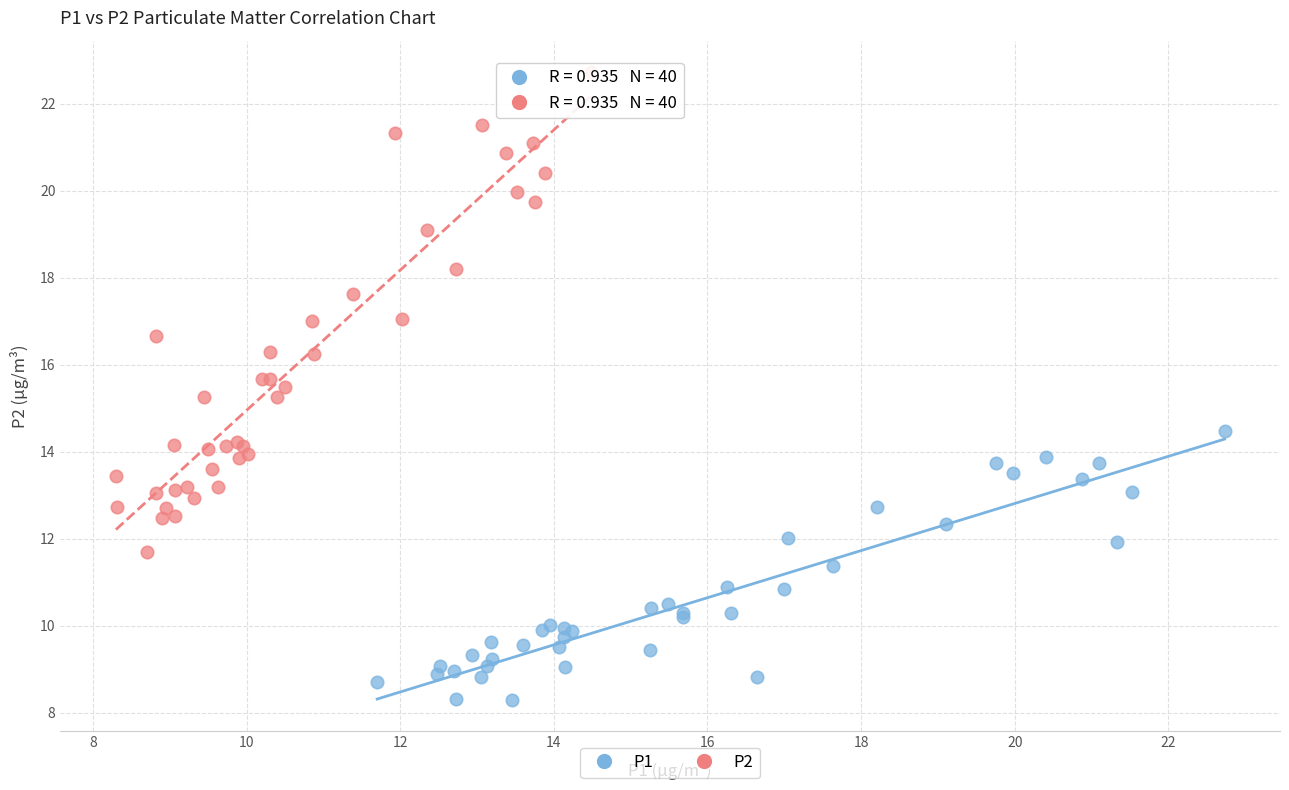

Which series reaches the maximum Y coordinate?

P2